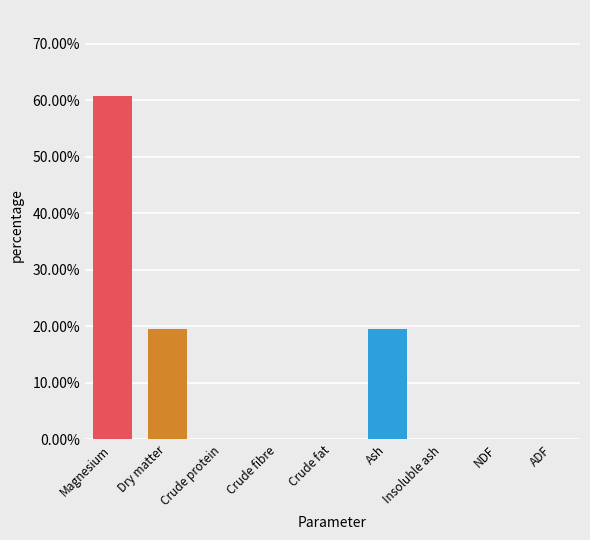

Are the bars horizontal?

No